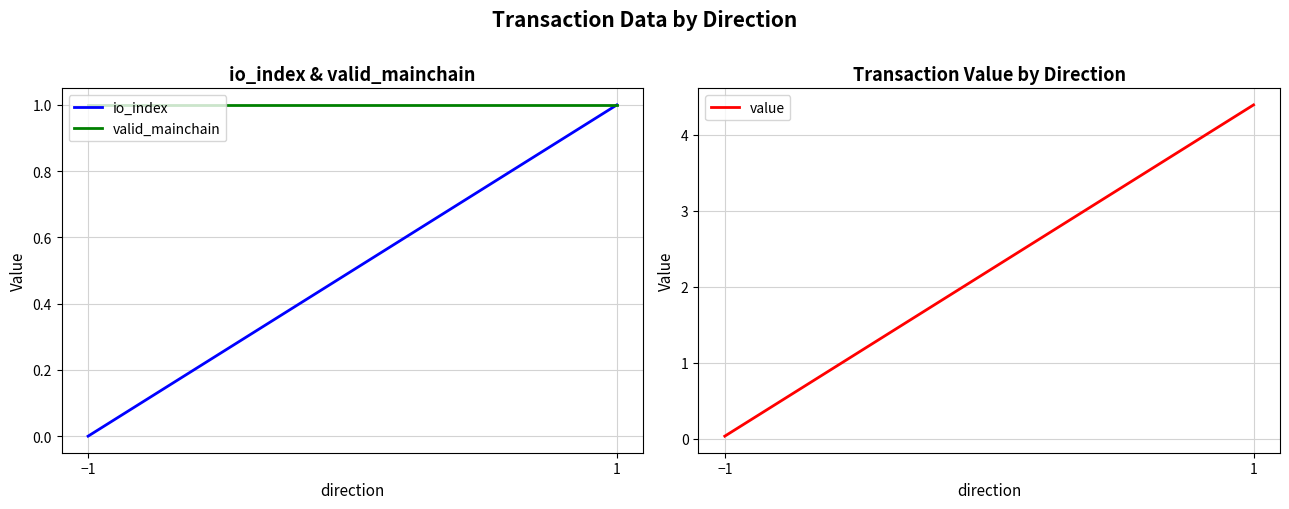

Rank the categories by valid_mainchain value from lowest to highest.

−1, 1